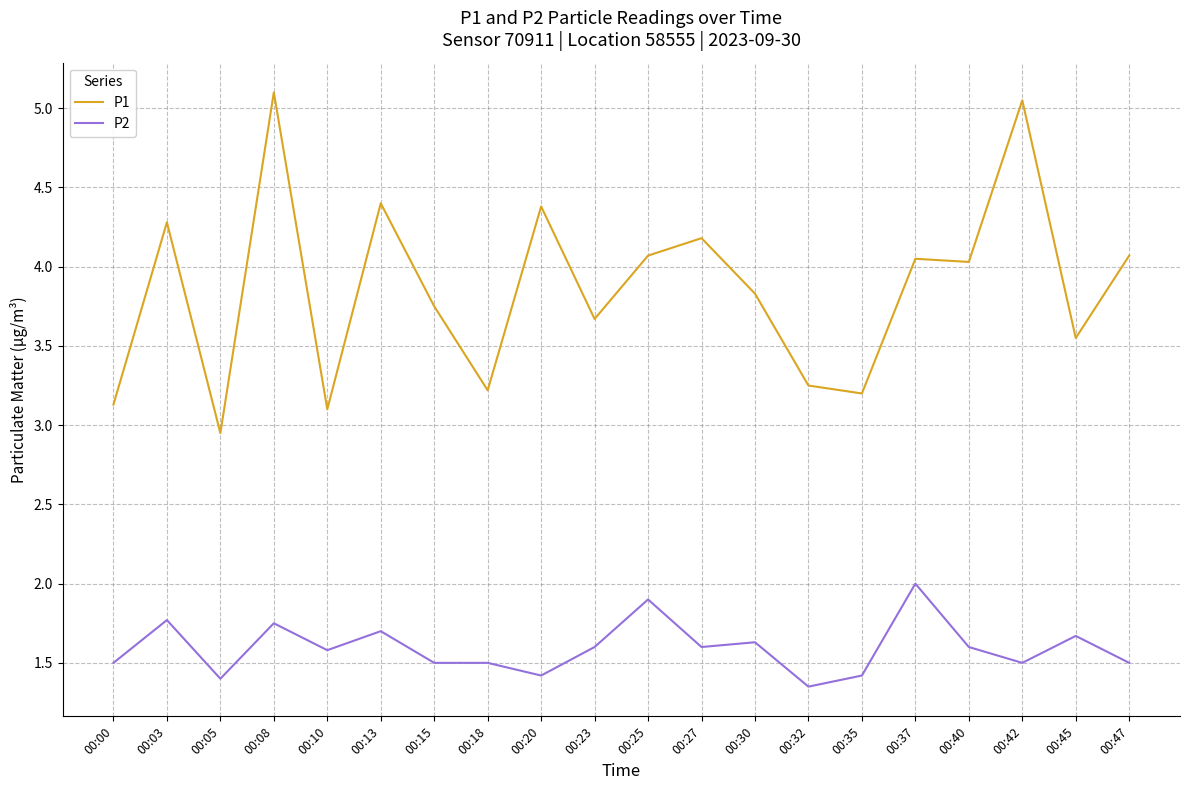

True or false: P1 and P2 cross at least once.

False